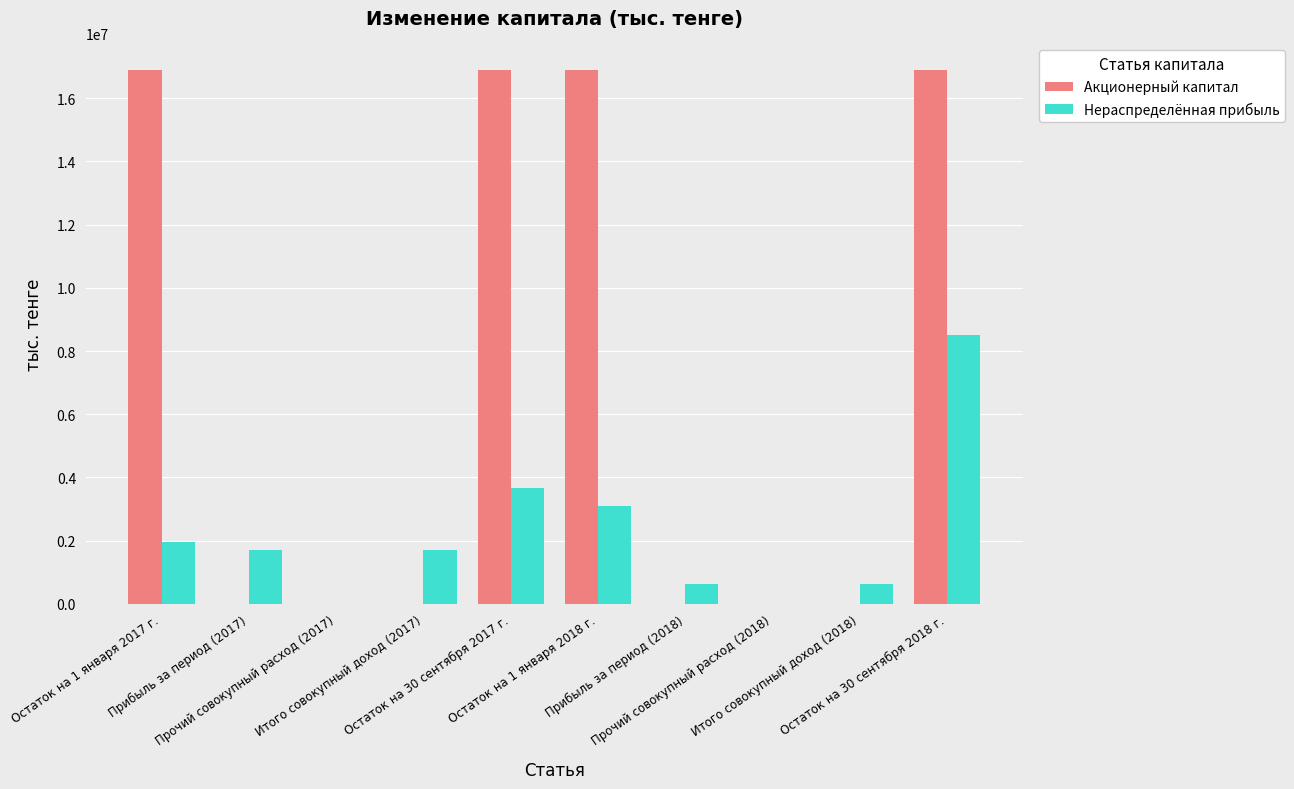

Which series has the largest total across all categories?

Акционерный капитал